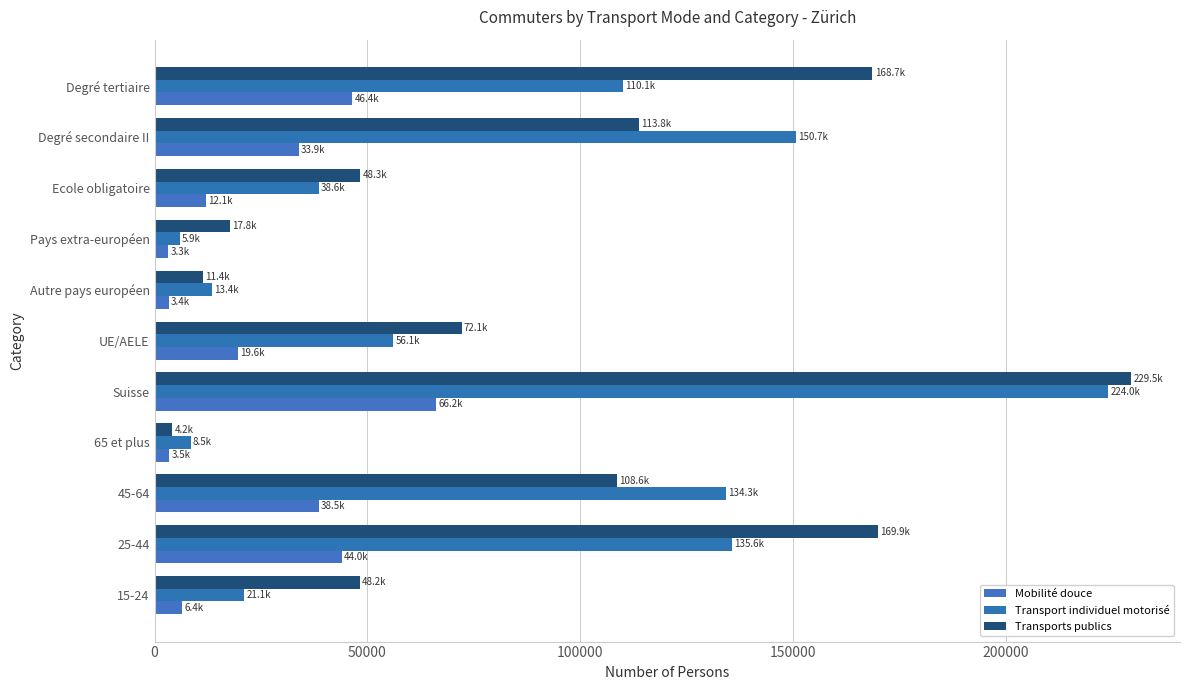

At how many categories does at least one series exceed 120499?

5